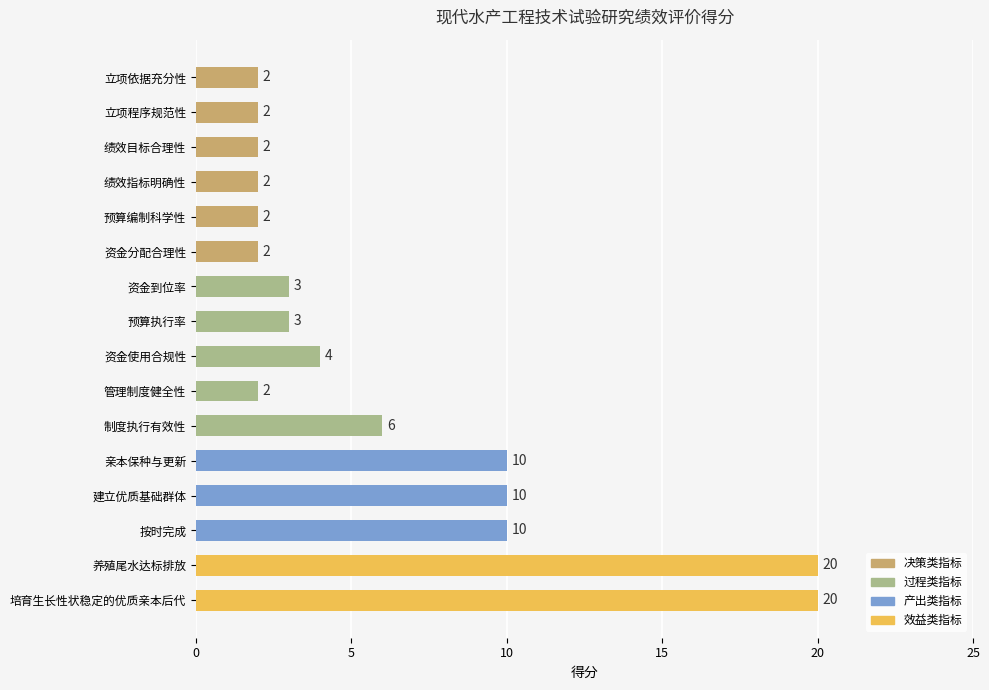

The chart shows a value of 4 at 资金使用合规性. True or false?

True